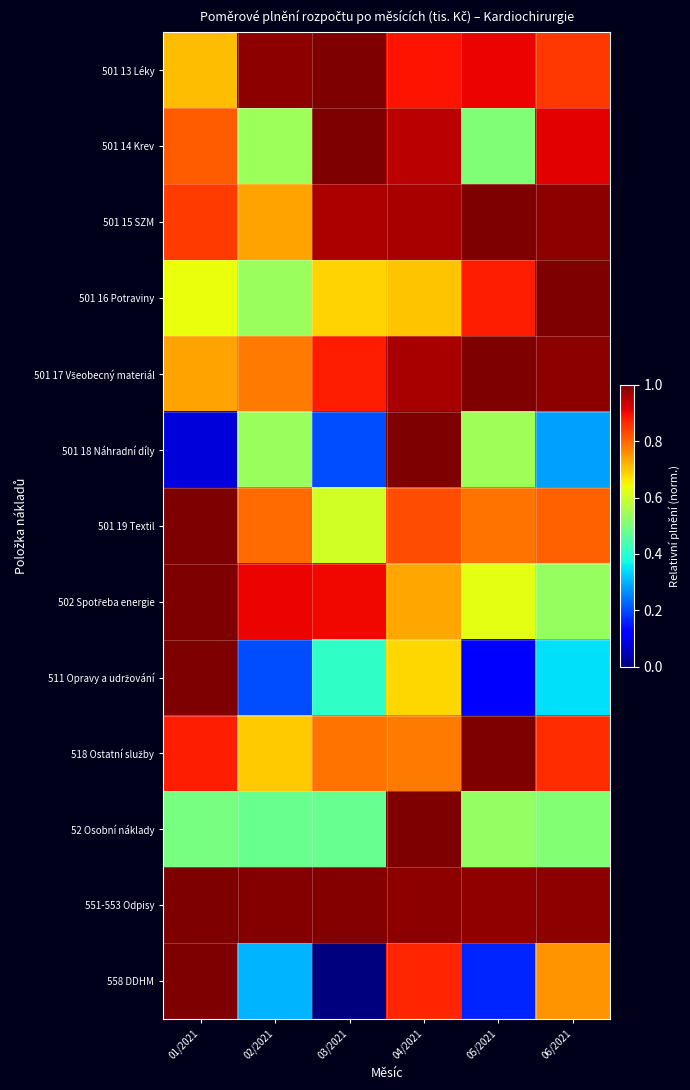

At how many categories does at least one series exceed 0?

6